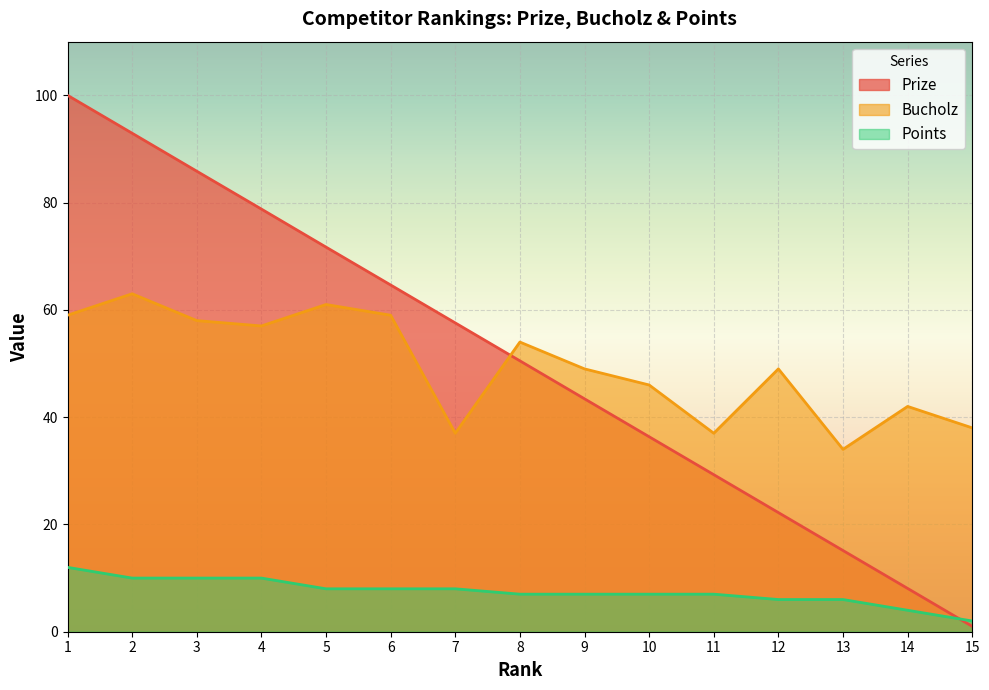

At 11, list the series in order from largest to smallest.

Bucholz, Prize, Points